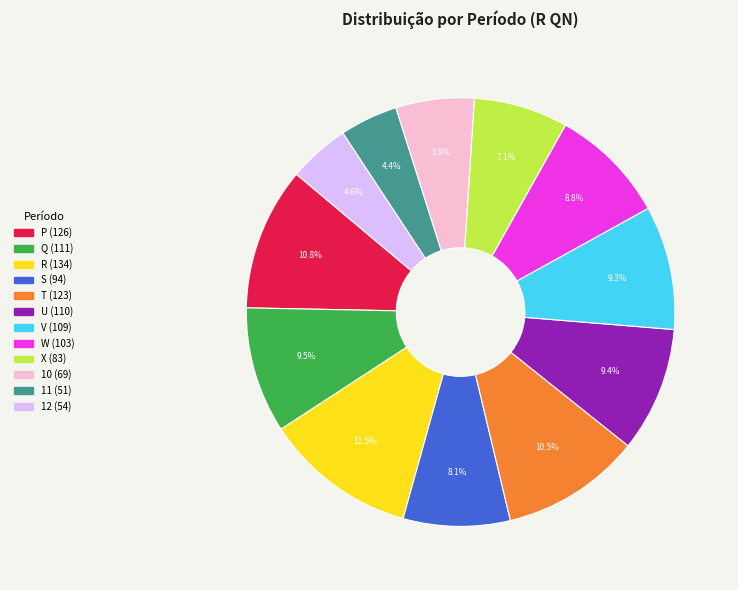

Which slice is the largest?

R